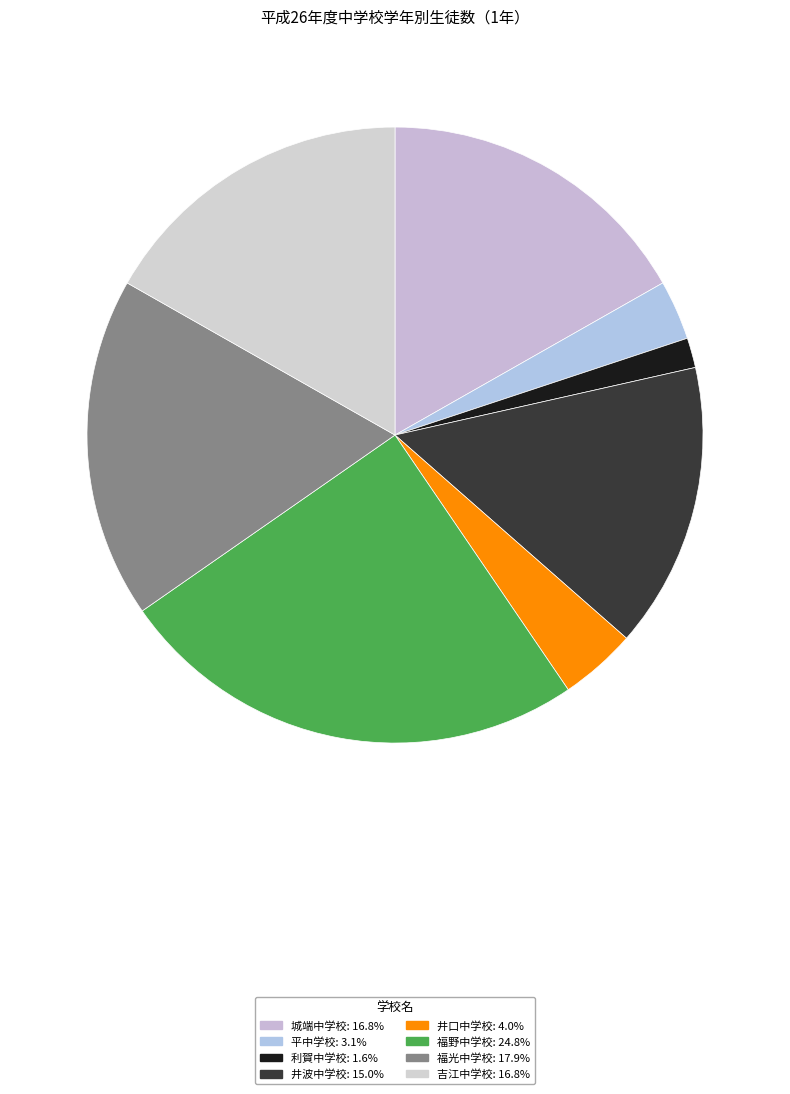

Which slice is the smallest?

利賀中学校